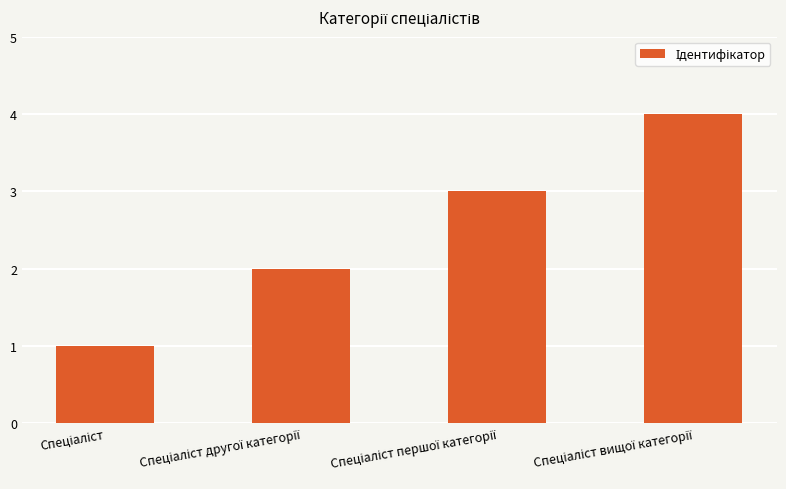

What is the sum of all values?

10